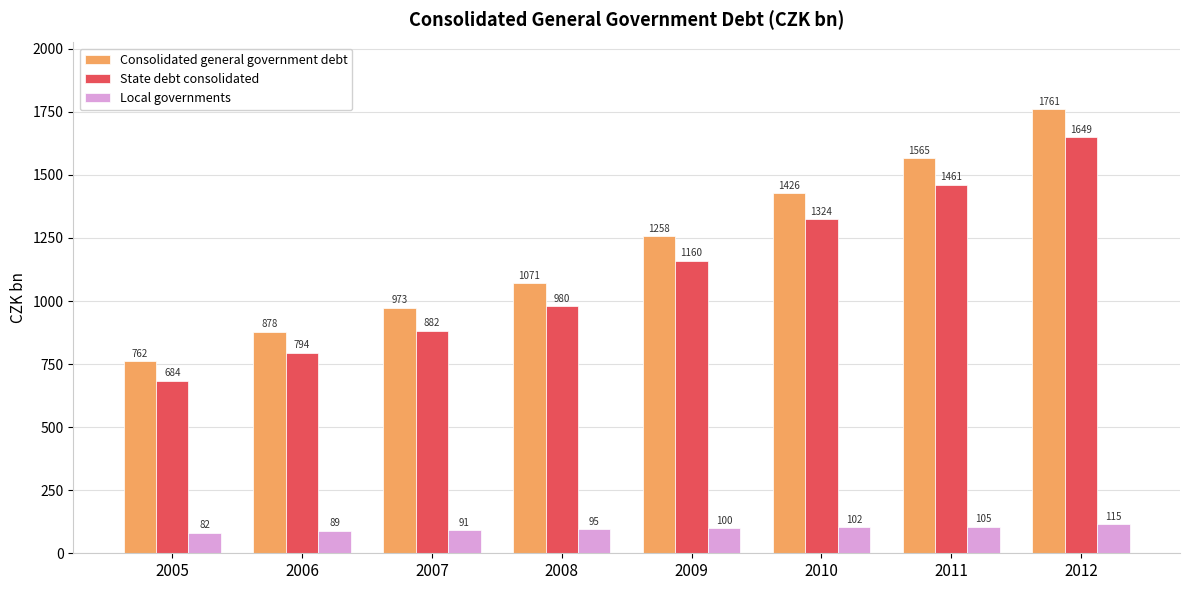

Is the value of Consolidated general government debt at 2010 greater than the value of State debt consolidated at 2007?

Yes